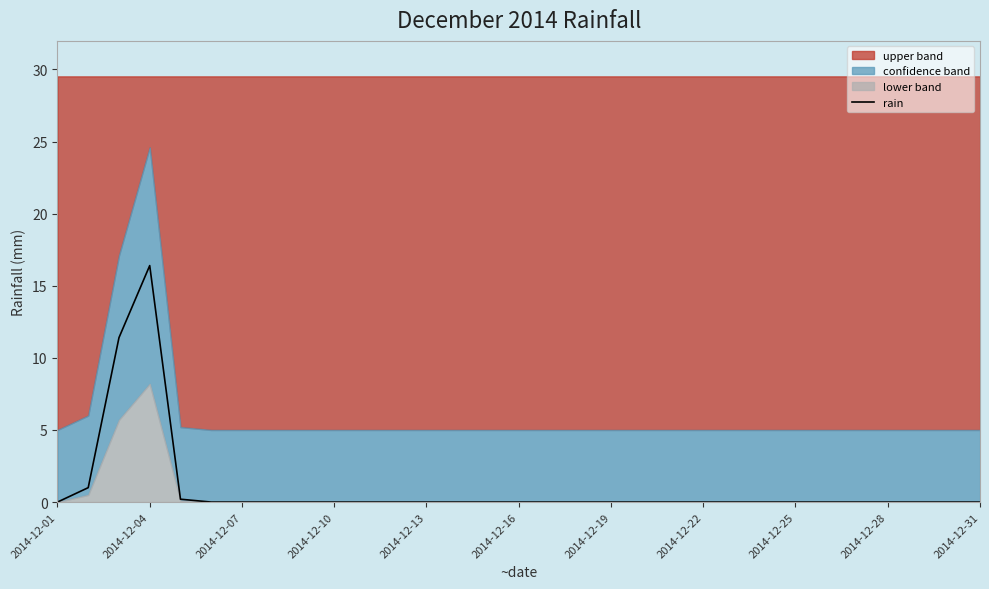

True or false: rain has a value of 10.0 at 2014-12-16.

False